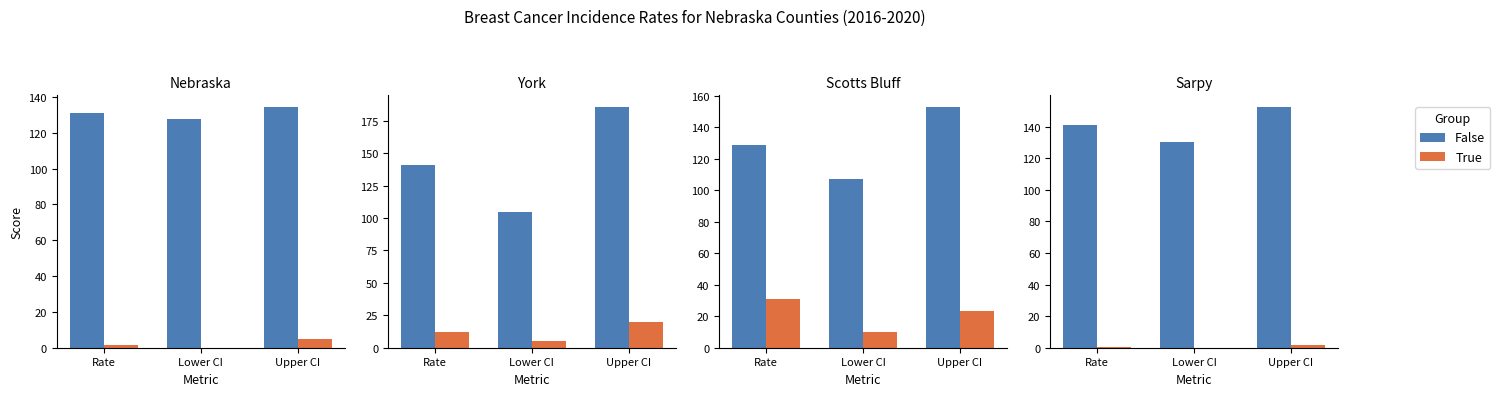

True or false: False has a value of 141.0 at Rate.

True